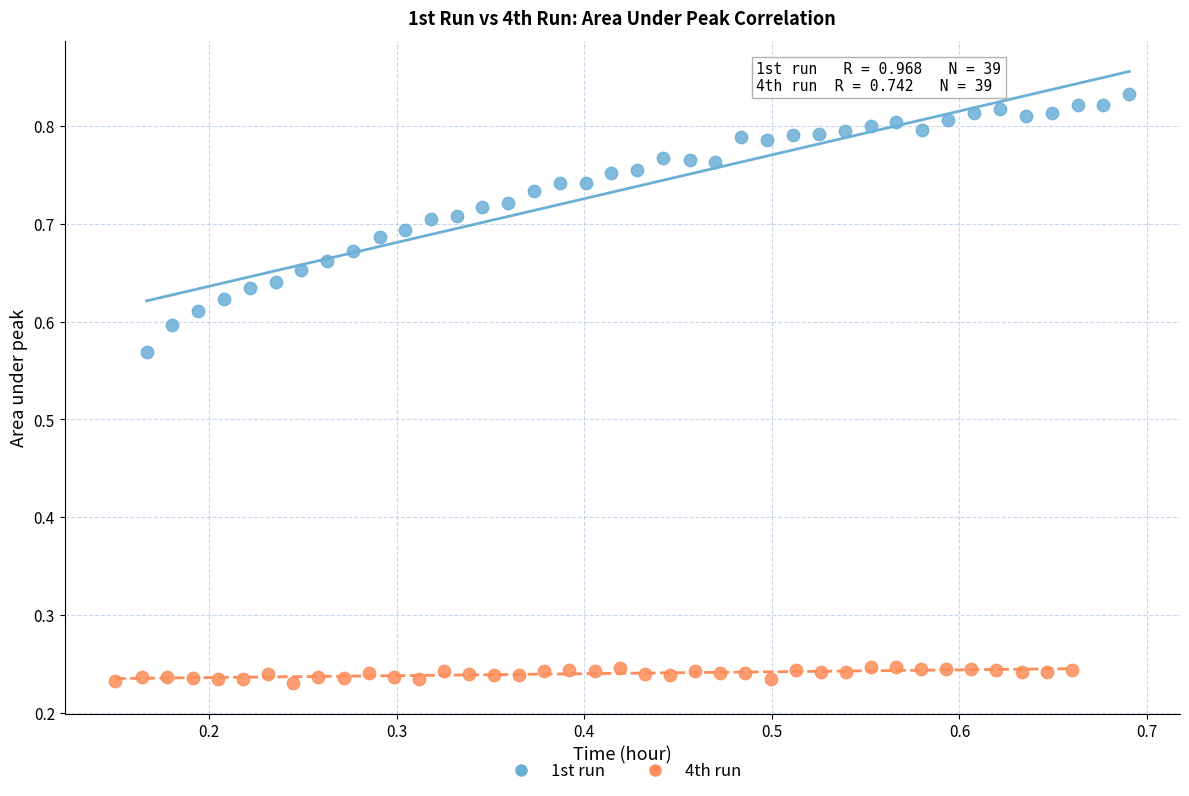

Which series reaches the minimum Y coordinate?

4th run